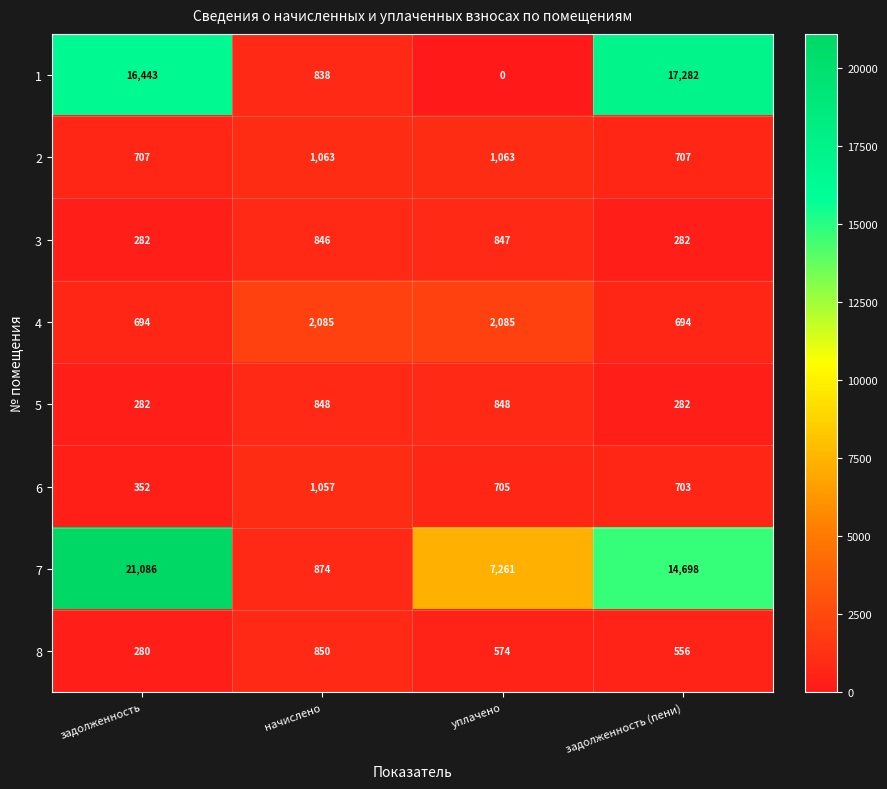

The 7 series shows 874 at начислено. True or false?

True